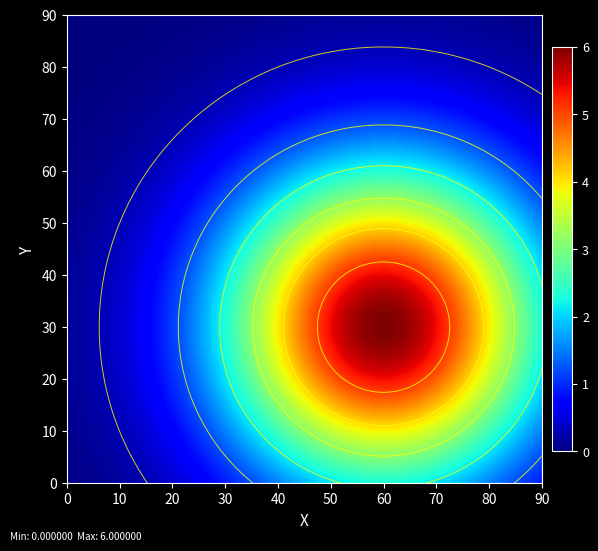

Is it true that a5a879dd7cbf650c1c54f2b12040c805d6d4c14 equals 1 at direction?

True